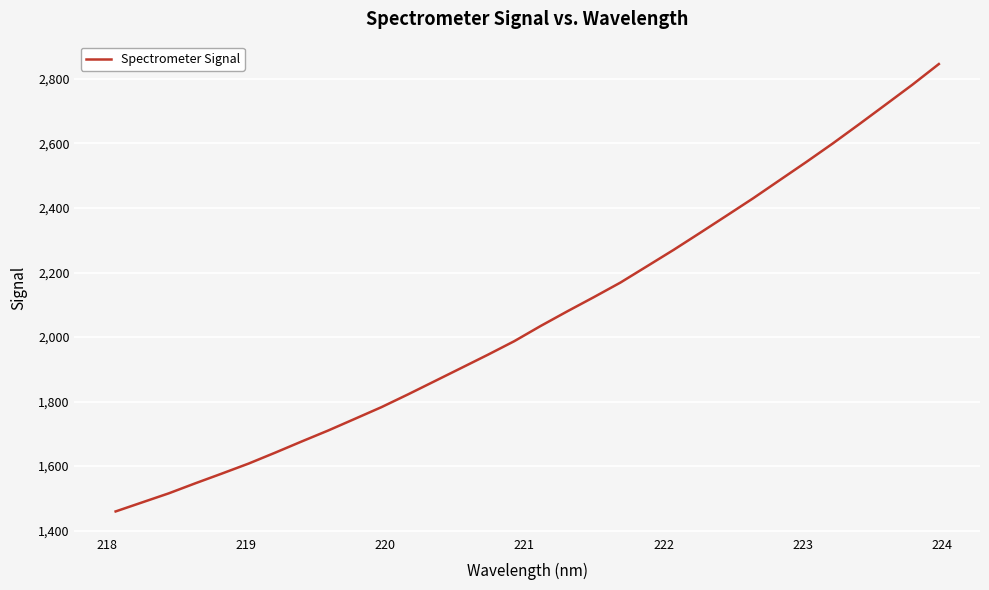

Reading left to right, what are all the values shown in this chart?

1459.3	1487.4	1515.4	1546.6	1576.8	1607.6	1641.4	1676.2	1710.3	1746.3	1782.5	1822.1	1862.9	1903.8	1944.8	1987.1	2034.5	2079.7	2123.7	2168.8	2219.4	2270.0	2322.9	2376.3	2430.1	2486.3	2542.5	2600.0	2660.0	2720.9	2782.1	2846.3